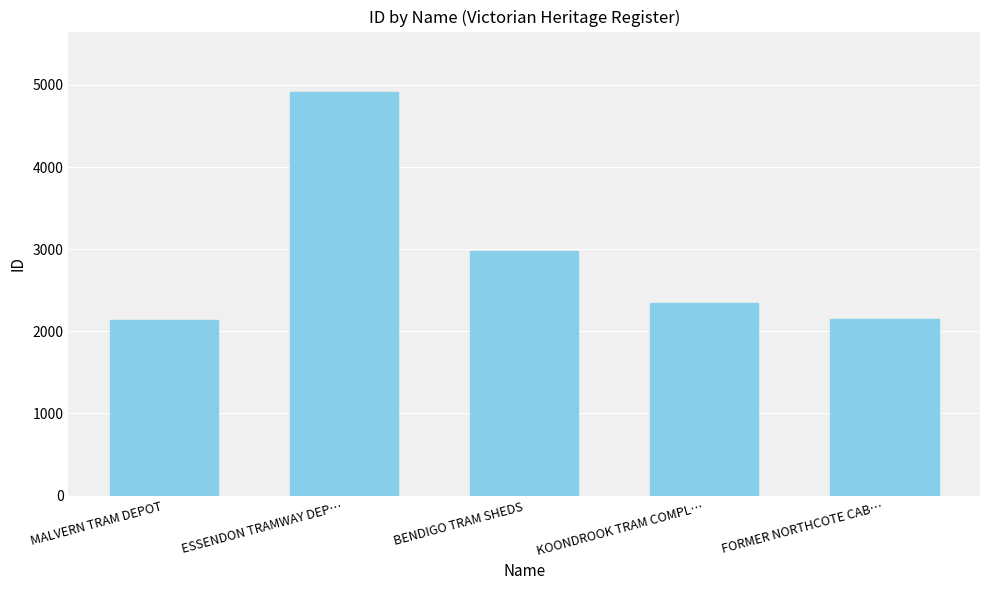

What is the change in value from BENDIGO TRAM SHEDS to KOONDROOK TRAM COMPL…?

-631